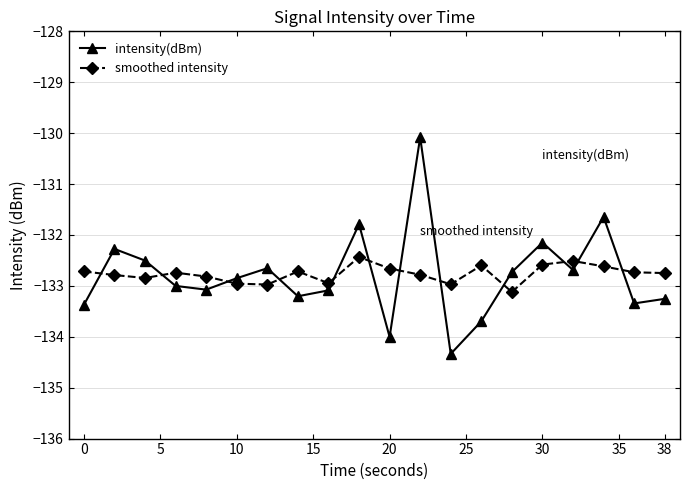

What is the value of the intensity(dBm) point at the 18th from the left?

-131.6